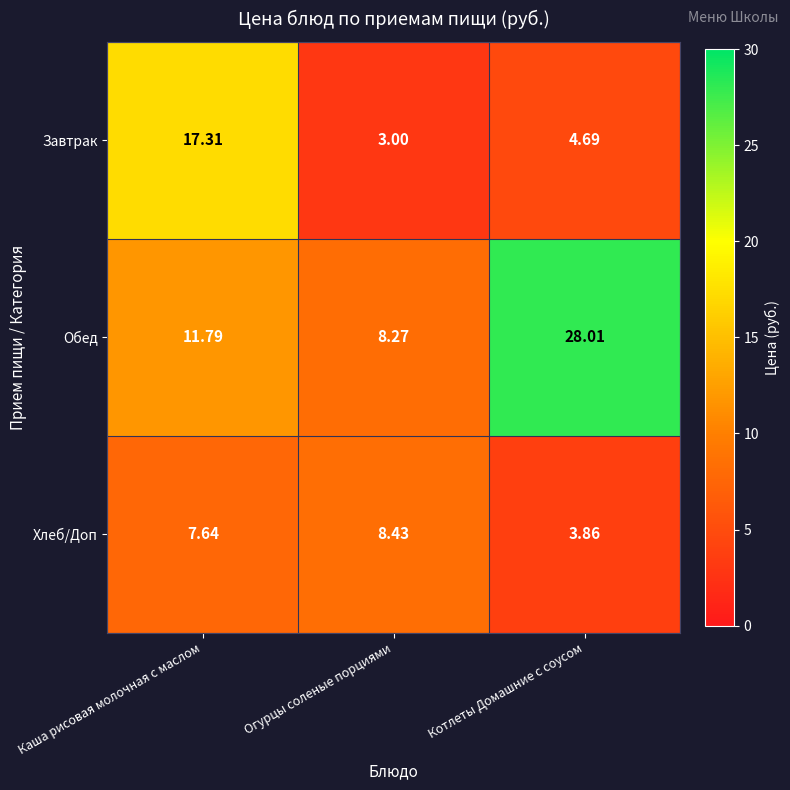

Between Каша рисовая молочная с маслом and Огурцы соленые порциями, which series saw the biggest shift?

Завтрак